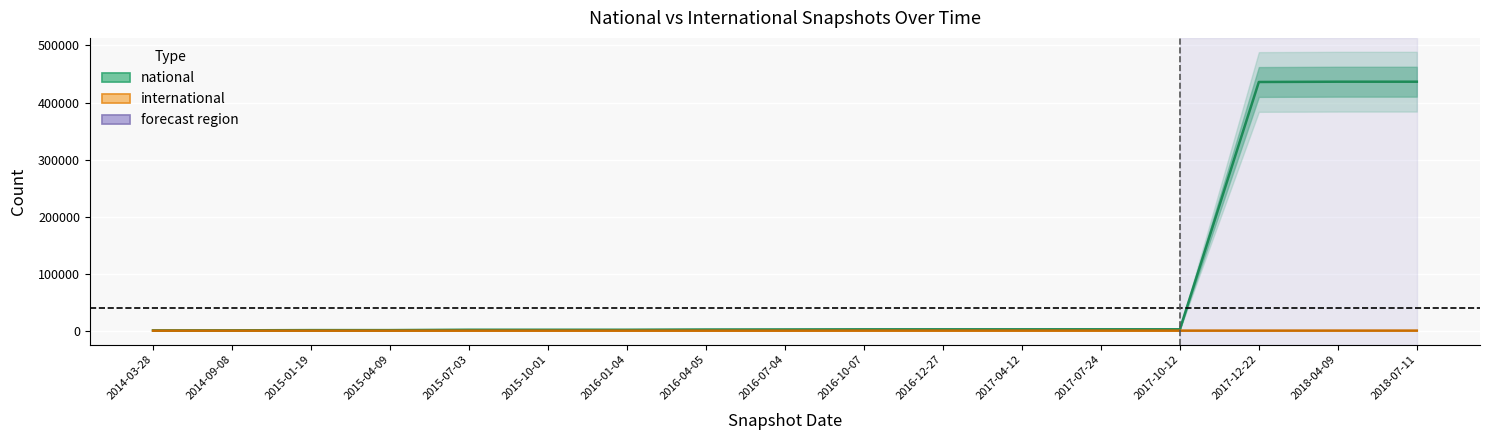

What value does the national series have at 2016-07-04, to the nearest 10?

2150